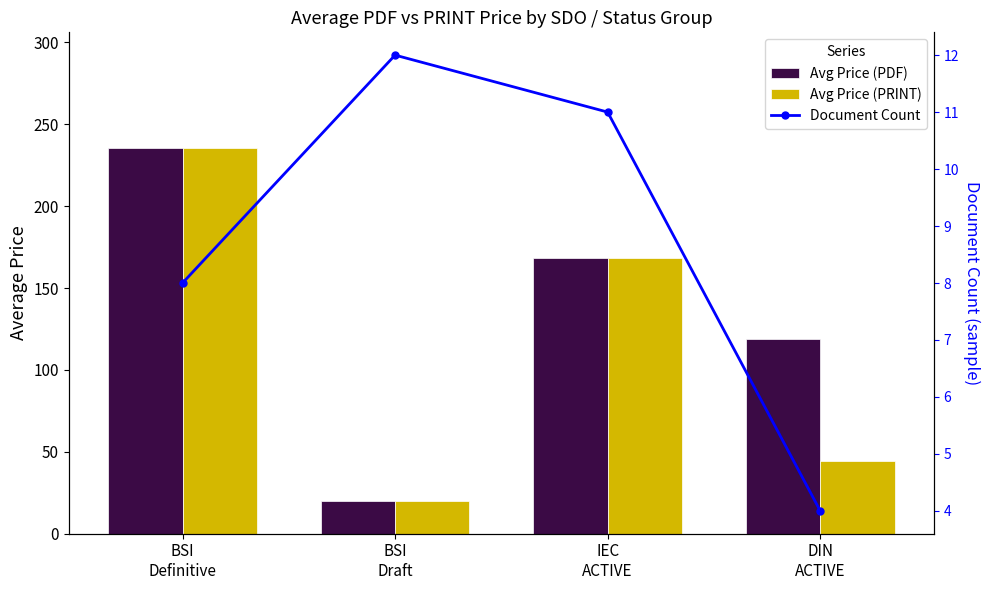

How many data points does each series have?

4